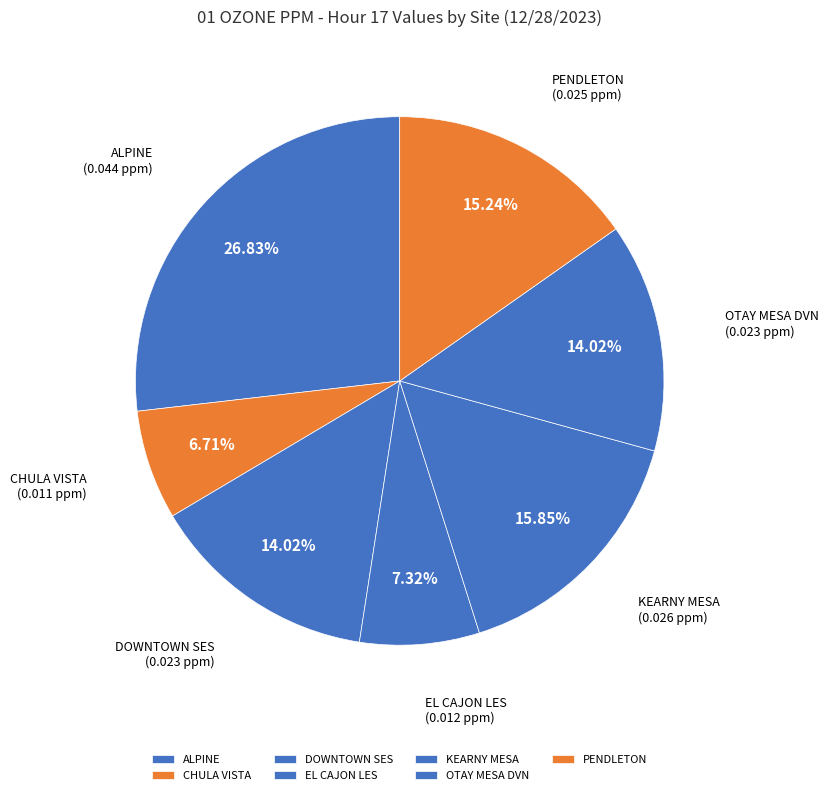

Is it true that KEARNY MESA is 16% of the pie?

True